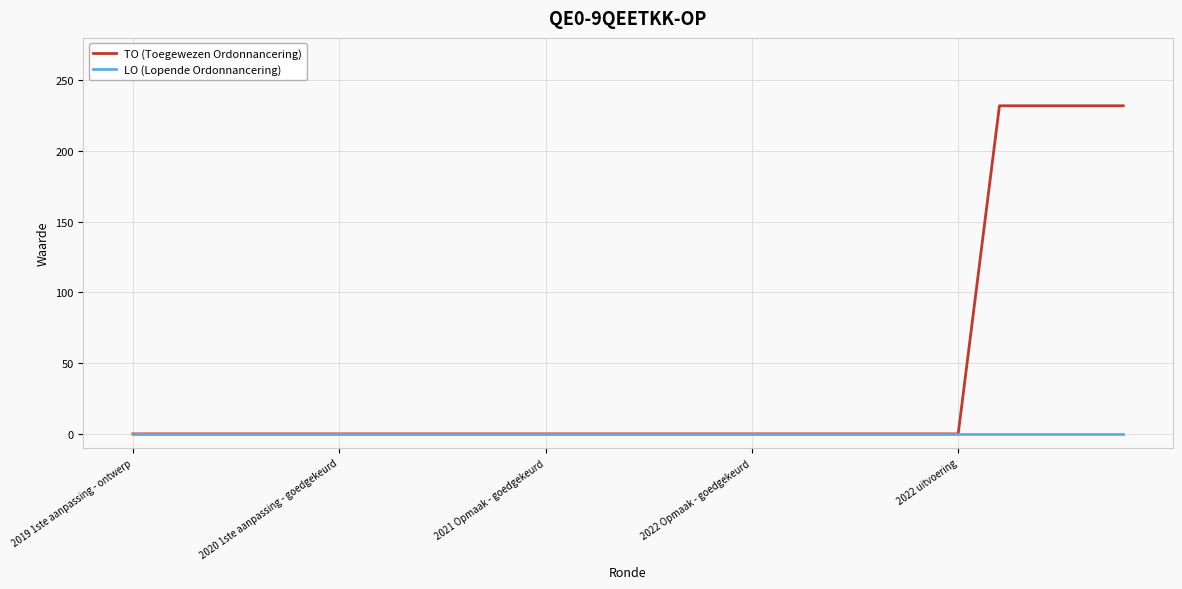

List the series in order of their peak value, lowest first.

LO (Lopende Ordonnancering), TO (Toegewezen Ordonnancering)